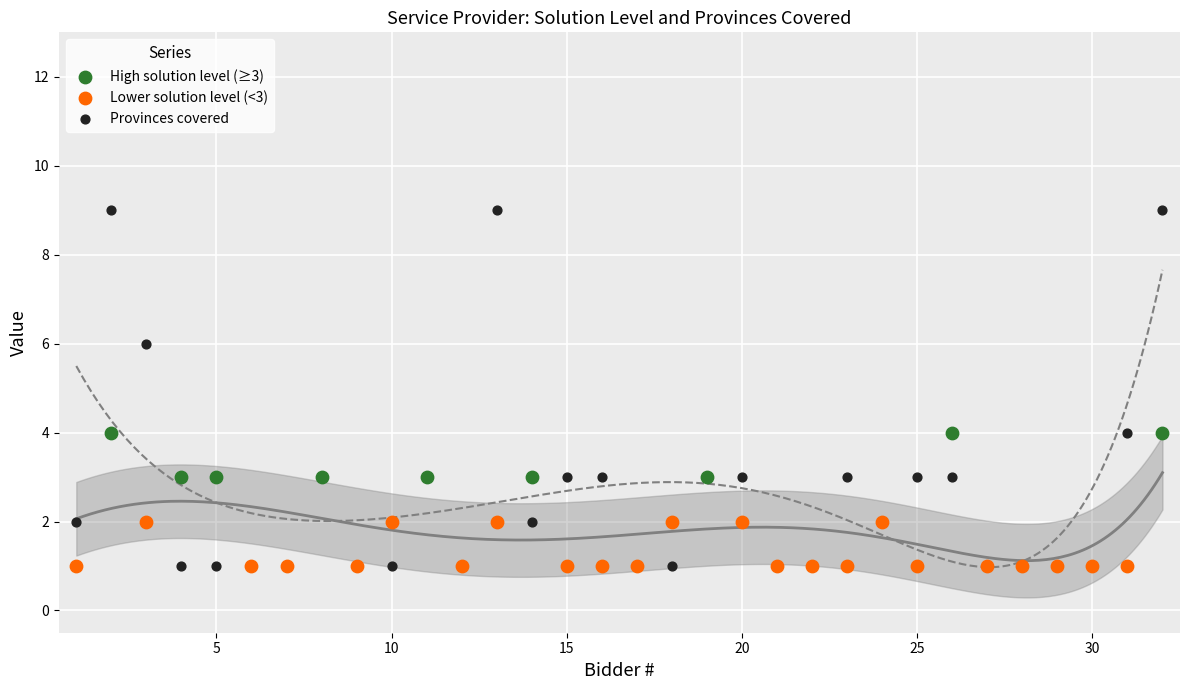

Which series reaches the maximum Y coordinate?

Provinces covered